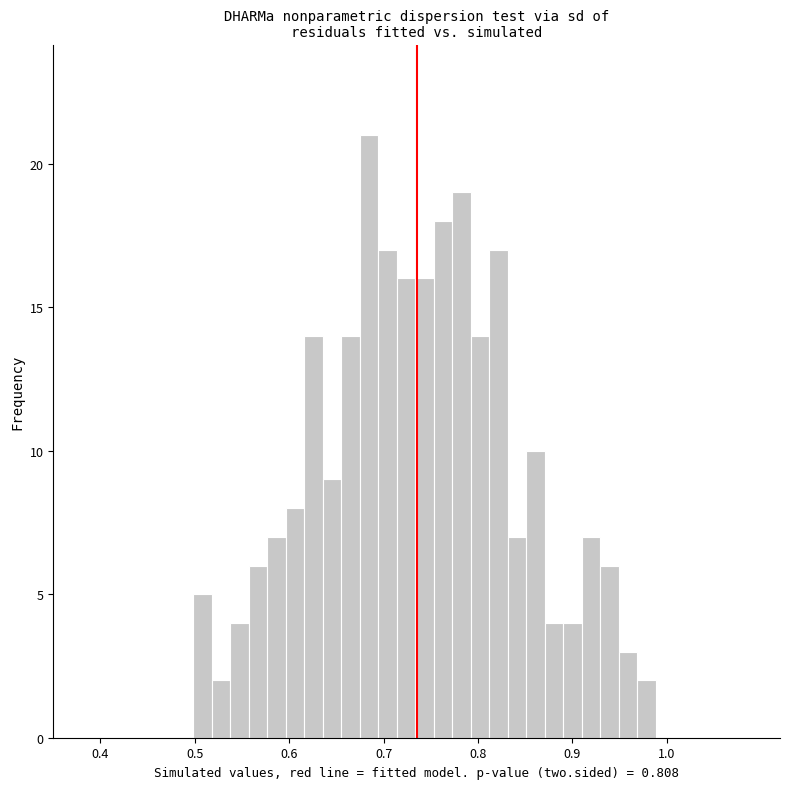

Around what value on the x-axis is the tallest bar? Give the approximate position of its centre, as read against the axis.

0.68